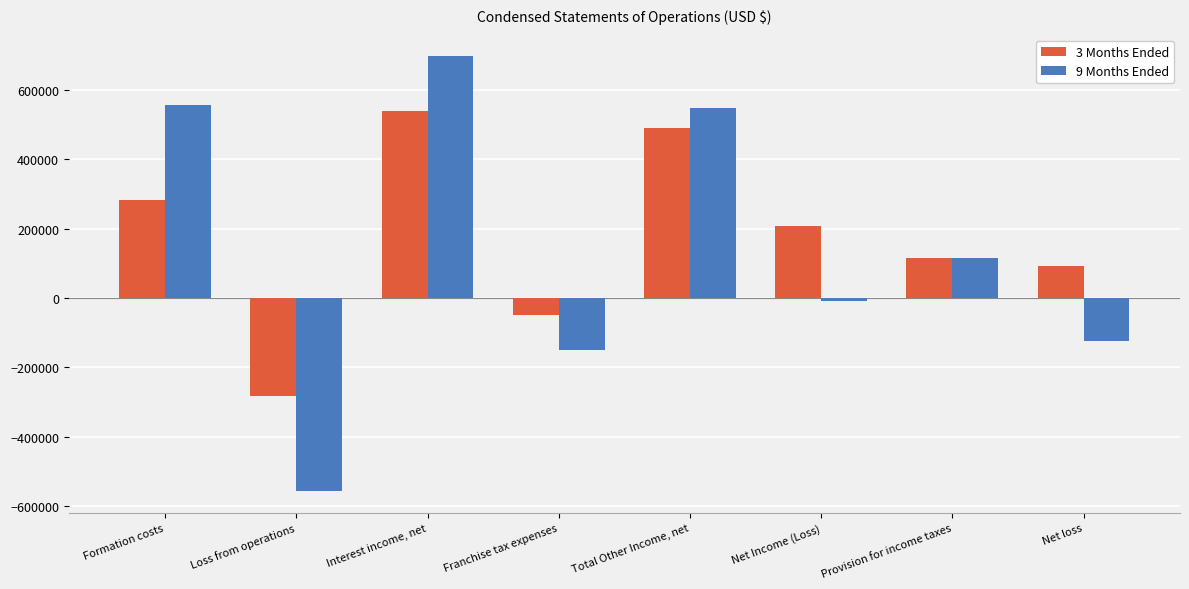

Which label corresponds to the smallest value in the chart?

Loss from operations